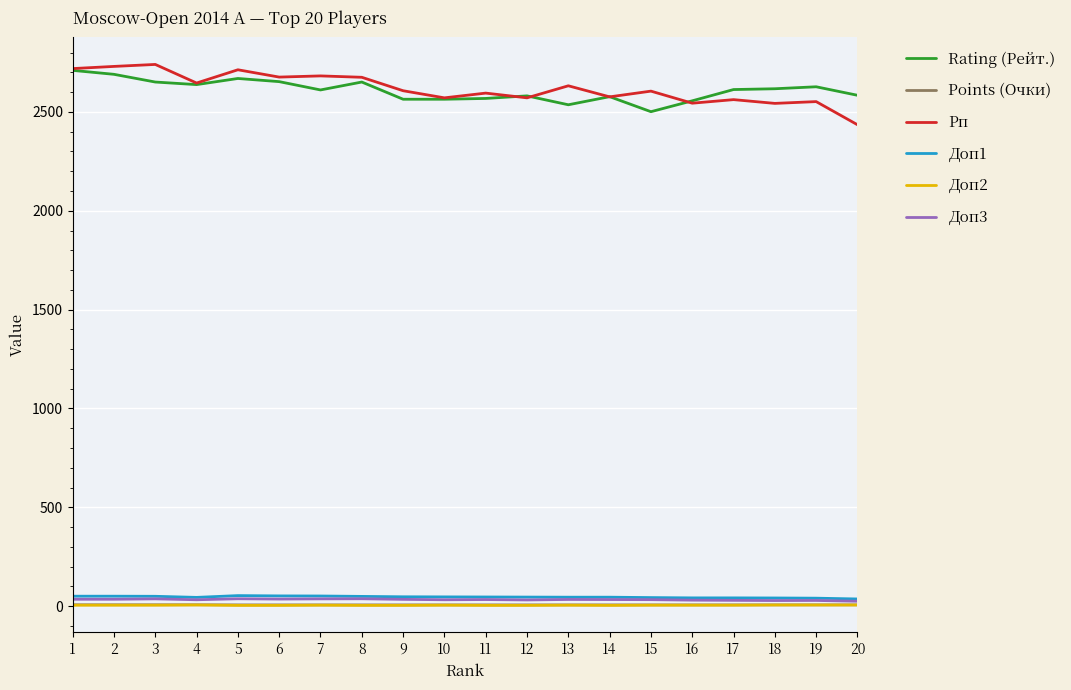

Is this an area chart (filled region under the line)?

No